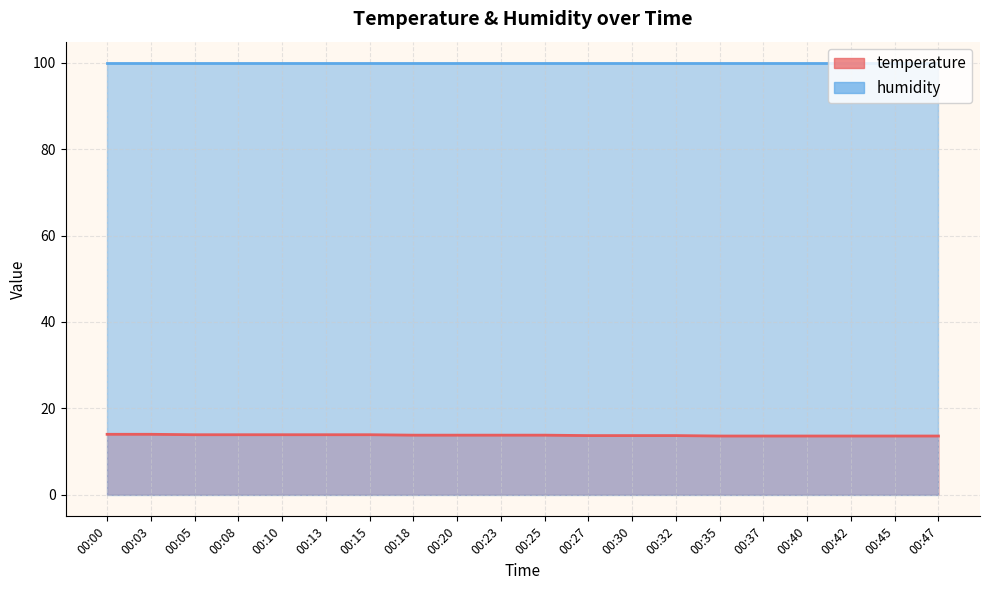

What is the value of the 9th point from the left?

13.8